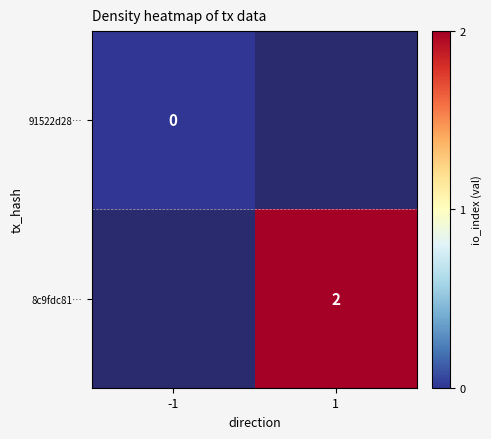

Is the value of 91522d28… at -1 greater than the value of 8c9fdc81… at 1?

No